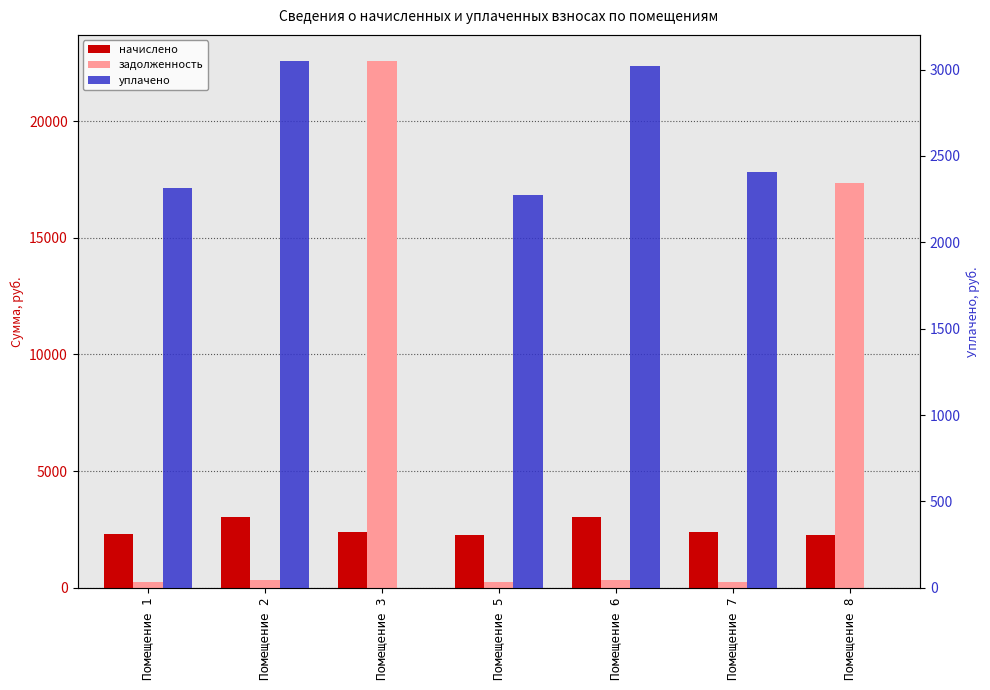

The уплачено series shows 2275.3 at Помещение 5. True or false?

True